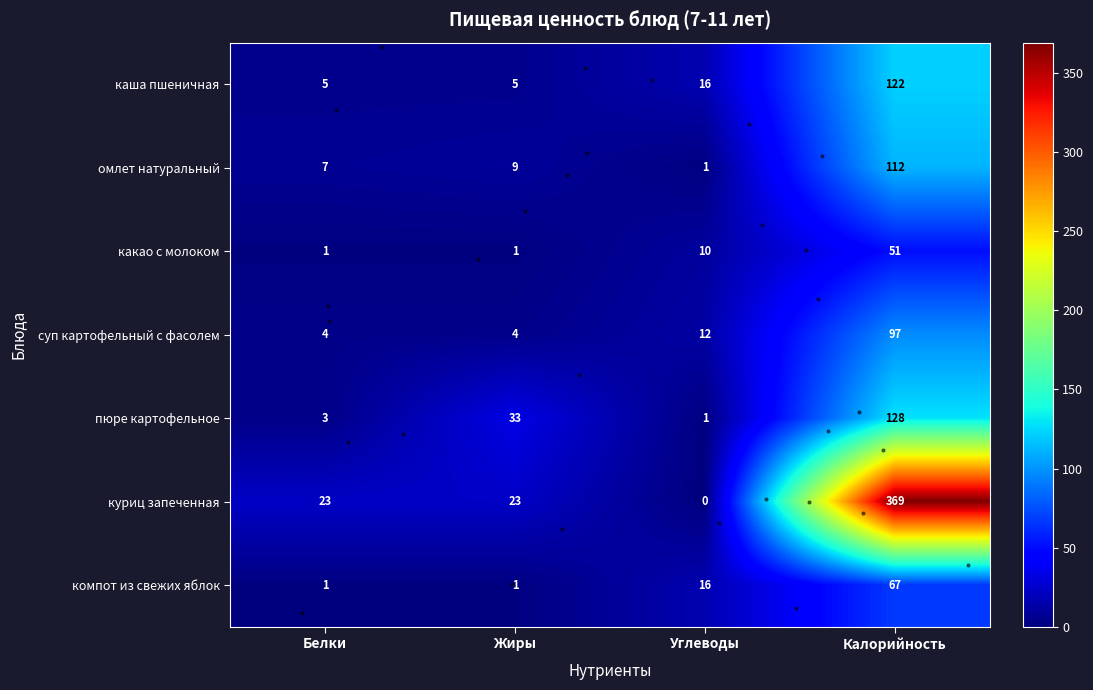

True or false: пюре картофельное has a value of 33 at Жиры.

True